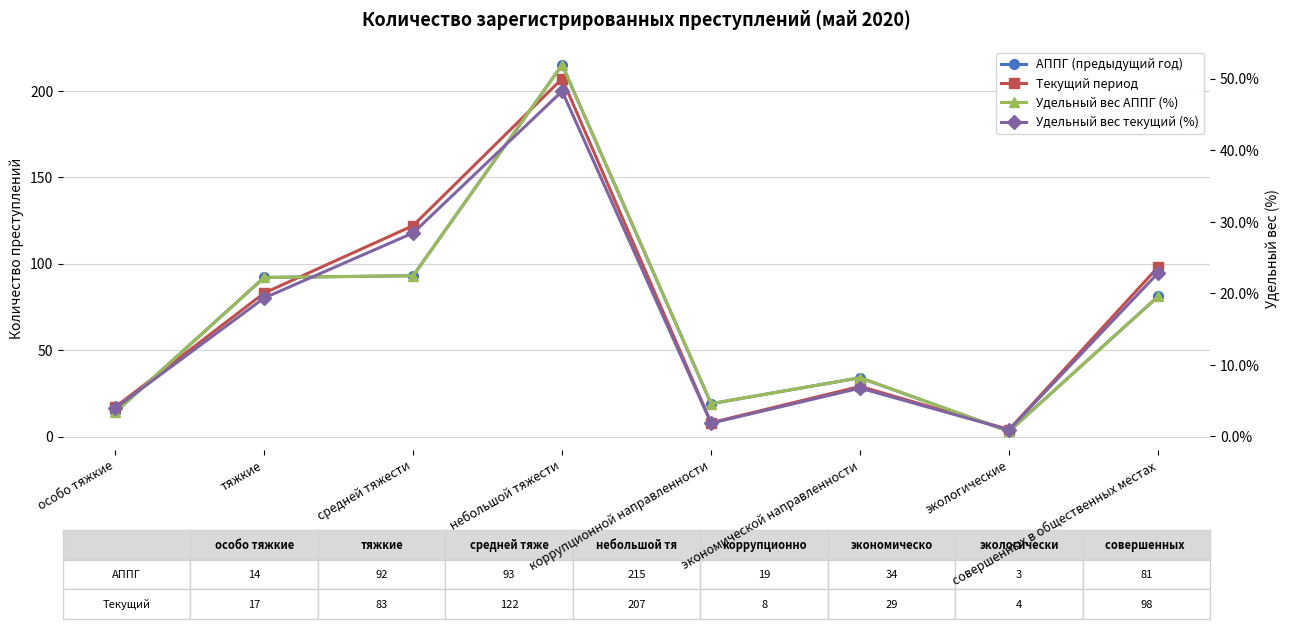

What is the minimum value shown in the chart?

0.7